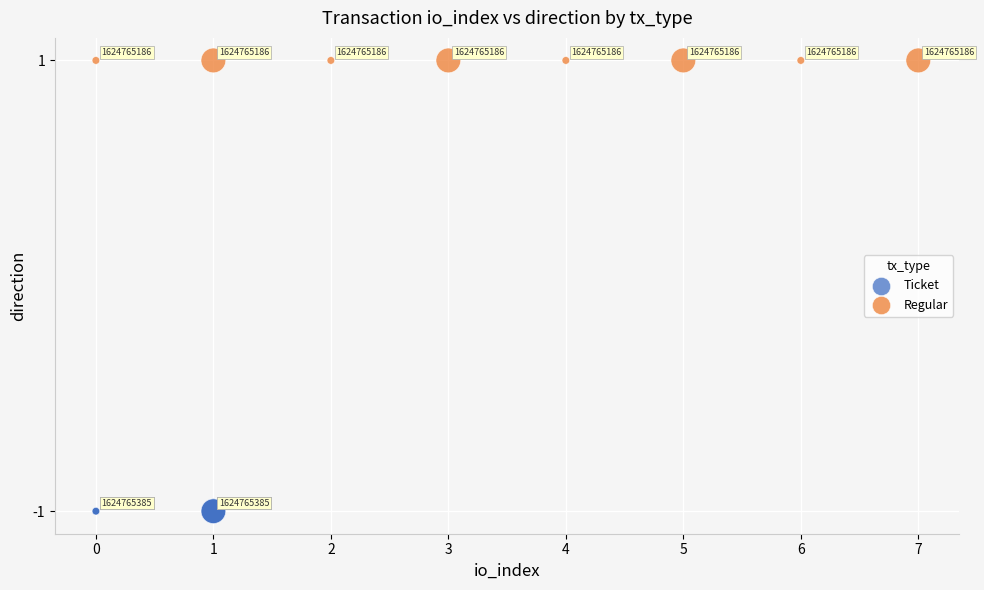

Which series reaches the minimum Y coordinate?

Ticket